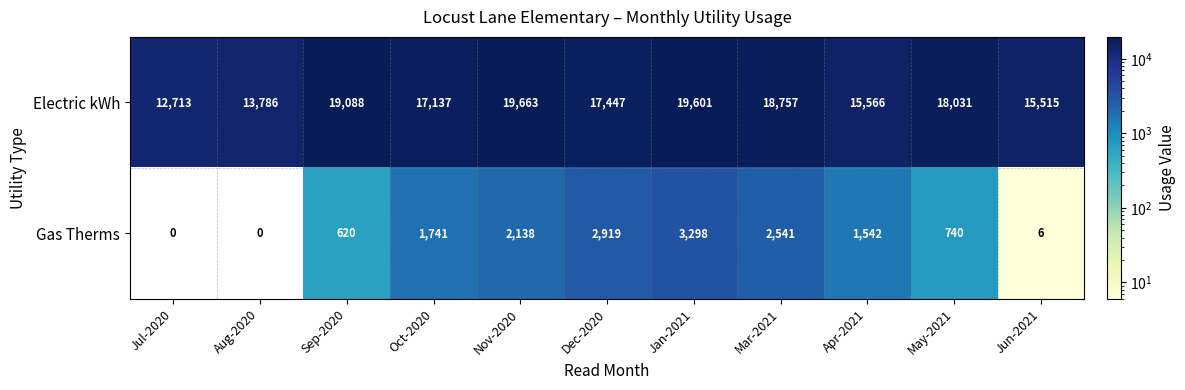

Rank the series by their maximum value, from lowest to highest.

Gas Therms, Electric kWh